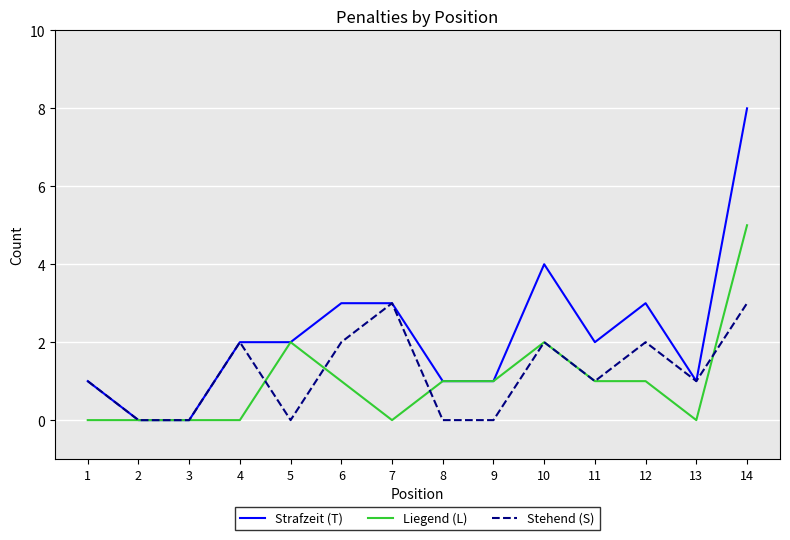

Is the value of Strafzeit (T) at 13 greater than the value of Liegend (L) at 3?

Yes